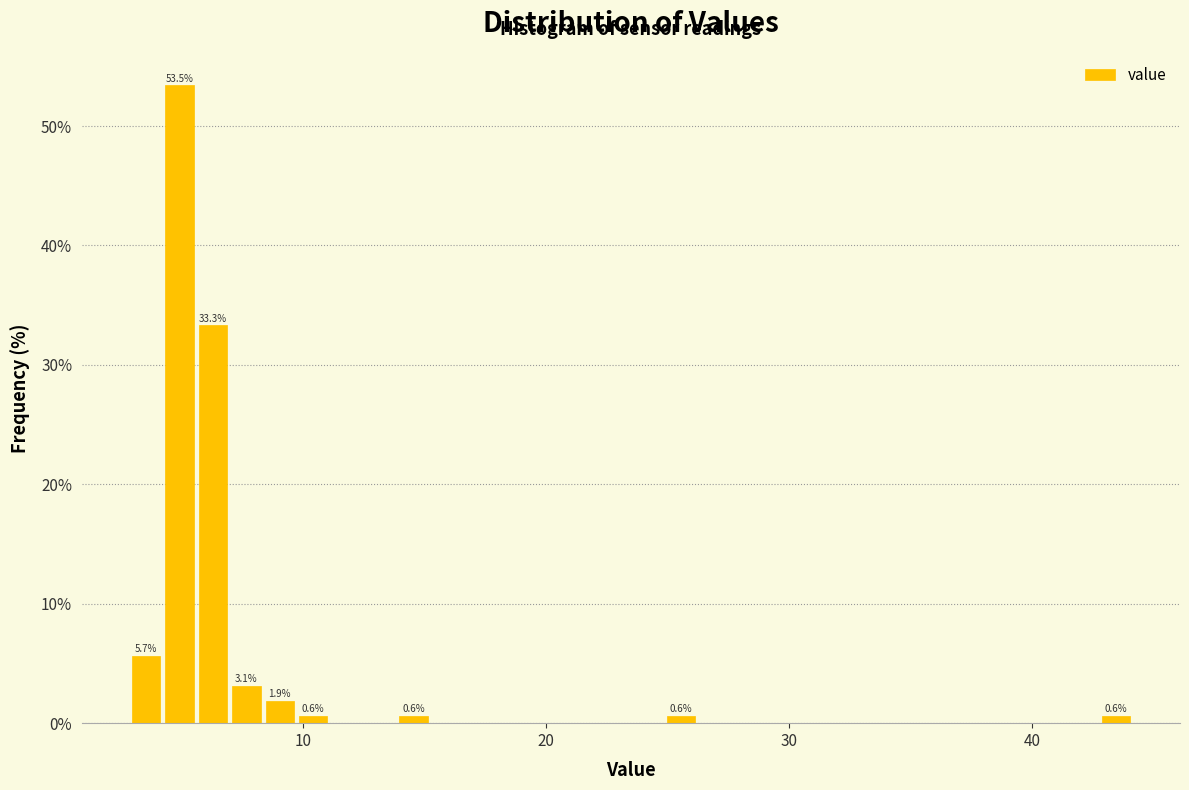

Around what value on the x-axis is the tallest bar? Give the approximate position of its centre, as read against the axis.

5